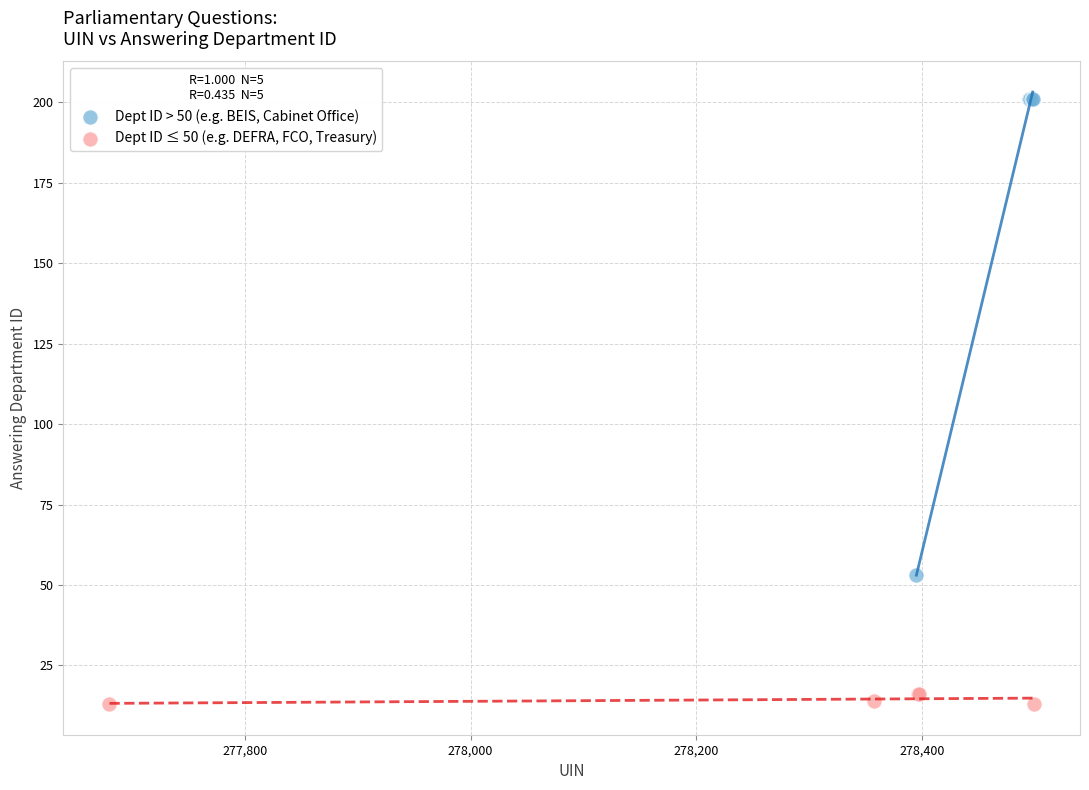

Which series contains the highest Y value?

Dept ID > 50 (e.g. BEIS, Cabinet Office)